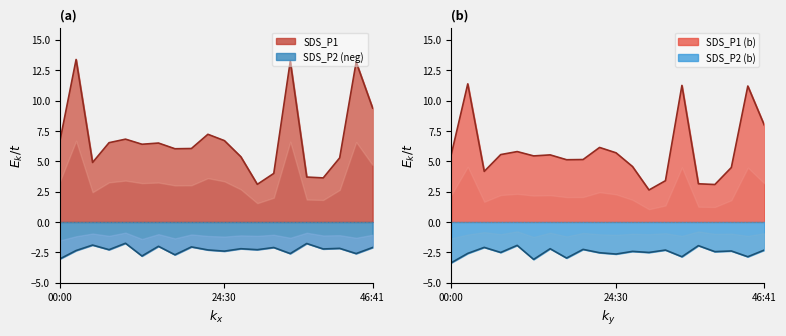

What is the label of the 12th point from the right?

19:37